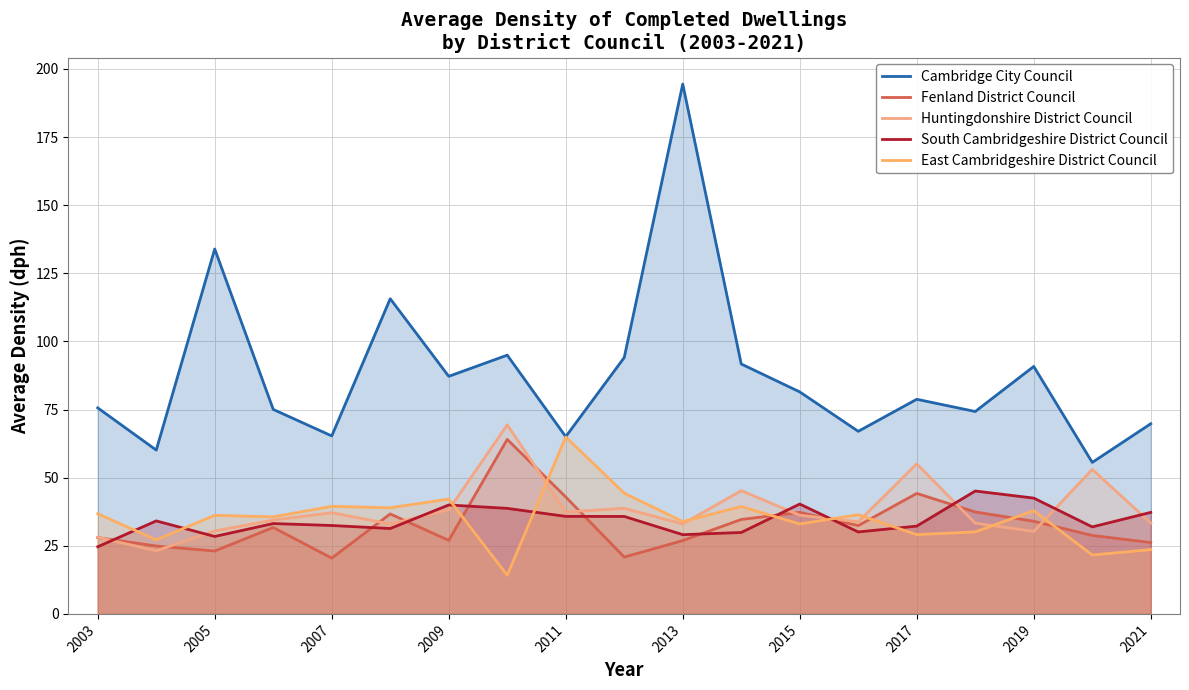

Does the chart have visible grid lines?

Yes